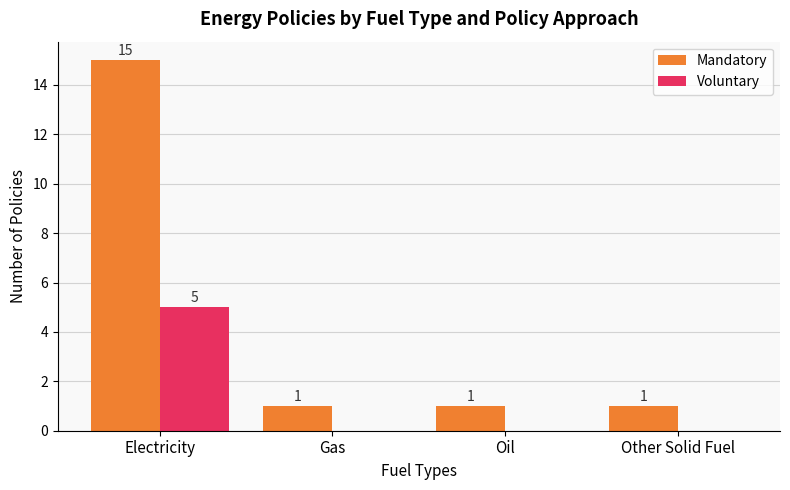

Which series has the largest total across all categories?

Mandatory